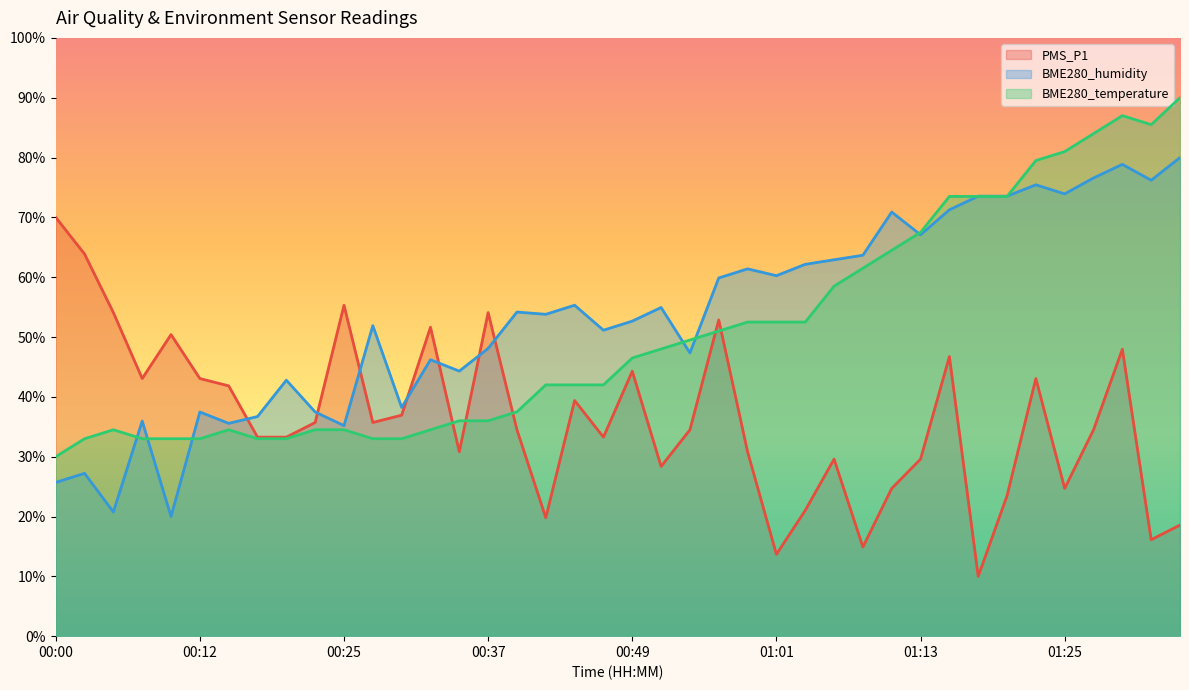

Reading right to left, list all the values displayed in this chart.

PMS_P1: 01:35=18.6	01:33=16.1	01:30=48.0	01:28=34.5	01:25=24.7	01:23=43.1	01:21=23.5	01:18=10.0	01:16=46.7	01:13=29.6	01:11=24.7	01:08=14.9	01:06=29.6	01:04=21.0	01:01=13.7	00:59=30.8	00:56=52.9	00:54=34.5	00:51=28.4	00:49=44.3	00:47=33.3	00:44=39.4	00:42=19.8	00:39=34.5	00:37=54.1	00:34=30.8	00:32=51.6	00:29=36.9	00:27=35.7	00:25=55.3	00:22=35.7	00:20=33.3	00:17=33.3	00:15=41.8	00:12=43.1	00:10=50.4	00:08=43.1	00:05=54.1	00:03=63.9	00:00=70.0
BME280_humidity: 01:35=80.0	01:33=76.2	01:30=78.9	01:28=76.6	01:25=73.9	01:23=75.4	01:21=73.5	01:18=73.5	01:16=71.3	01:13=67.1	01:11=70.9	01:08=63.7	01:06=62.9	01:04=62.2	01:01=60.3	00:59=61.4	00:56=59.9	00:54=47.3	00:51=54.9	00:49=52.7	00:47=51.1	00:44=55.3	00:42=53.8	00:39=54.2	00:37=48.1	00:34=44.3	00:32=46.2	00:29=38.2	00:27=51.9	00:25=35.2	00:22=37.5	00:20=42.8	00:17=36.7	00:15=35.6	00:12=37.5	00:10=20.0	00:08=35.9	00:05=20.8	00:03=27.2	00:00=25.7
BME280_temperature: 01:35=90.0	01:33=85.5	01:30=87.0	01:28=84.0	01:25=81.0	01:23=79.5	01:21=73.5	01:18=73.5	01:16=73.5	01:13=67.5	01:11=64.5	01:08=61.5	01:06=58.5	01:04=52.5	01:01=52.5	00:59=52.5	00:56=51.0	00:54=49.5	00:51=48.0	00:49=46.5	00:47=42.0	00:44=42.0	00:42=42.0	00:39=37.5	00:37=36.0	00:34=36.0	00:32=34.5	00:29=33.0	00:27=33.0	00:25=34.5	00:22=34.5	00:20=33.0	00:17=33.0	00:15=34.5	00:12=33.0	00:10=33.0	00:08=33.0	00:05=34.5	00:03=33.0	00:00=30.0